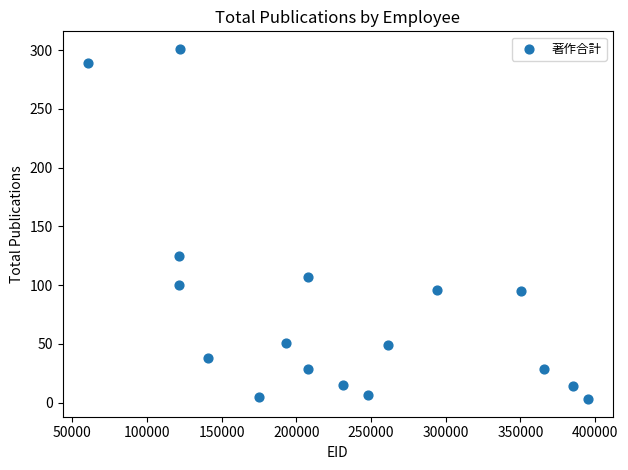

What Y value in the scatter plot is closest to 152?

125